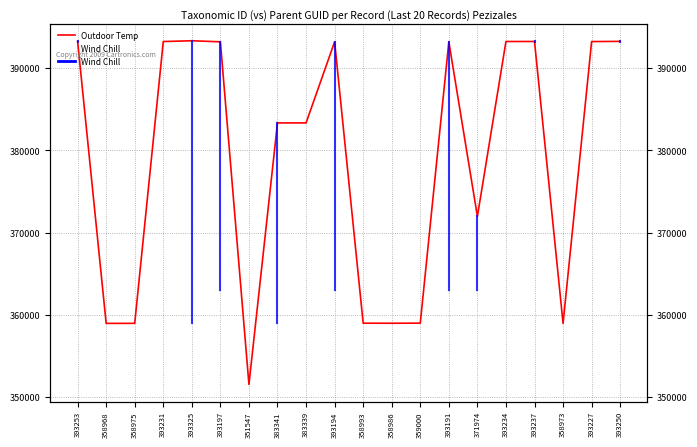

Is this an area chart (filled region under the line)?

No